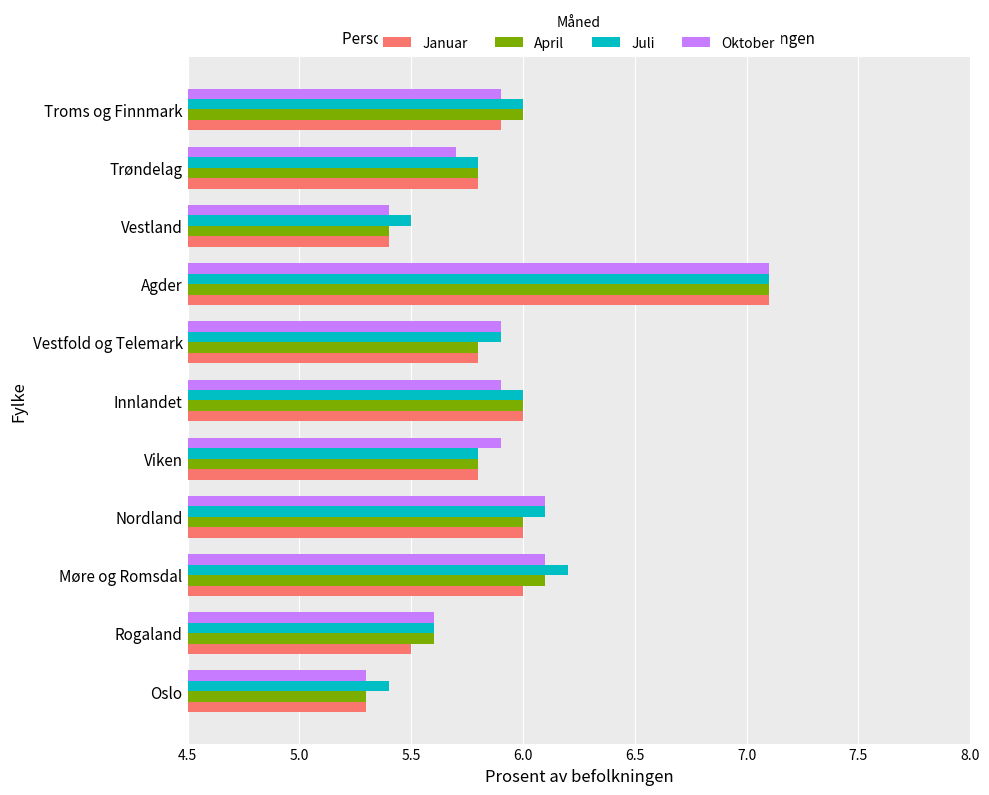

What is the difference between the maximum and second lowest values in the Januar series?

1.7